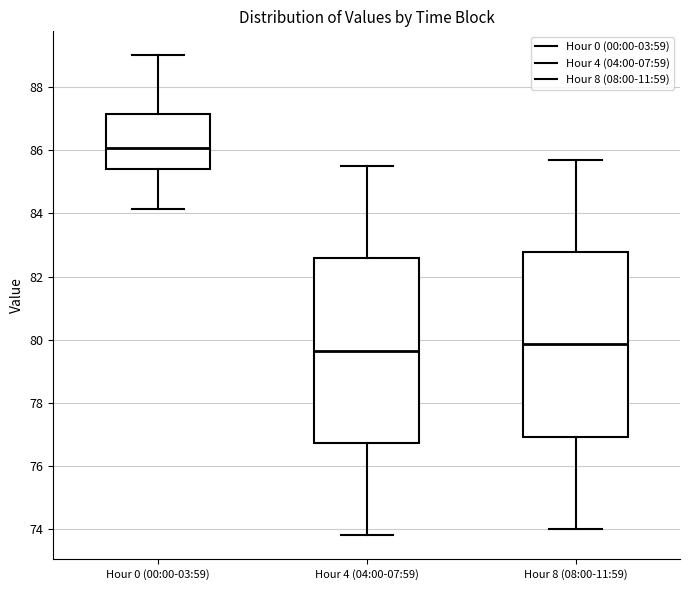

Where does the median line of the box for Hour 8 (08:00-11:59) sit on the y-axis? The values are not printed on the chart, so give them approximately, as read against the axis.

79.8